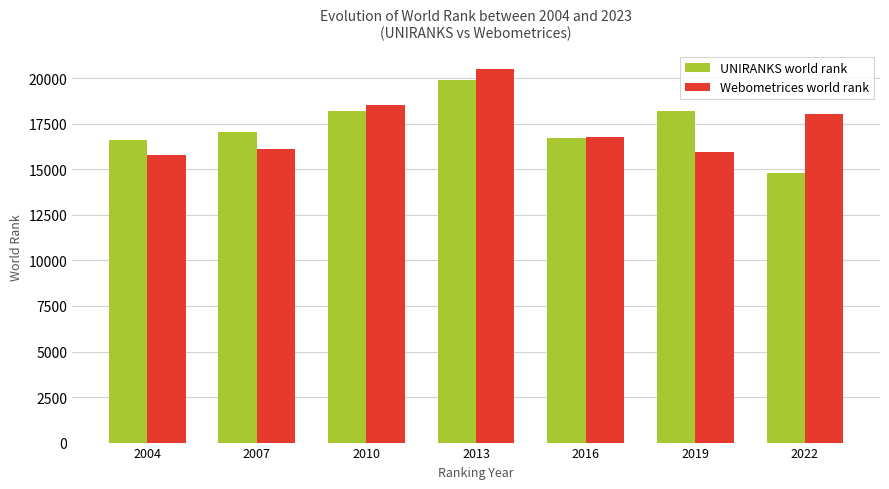

What is the difference between the second highest and second lowest values in the UNIRANKS world rank series?

1609